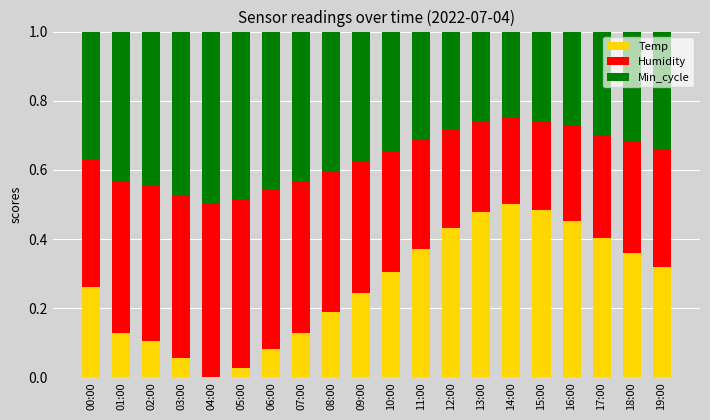

What is the total value across all series at 04:00?

1.0